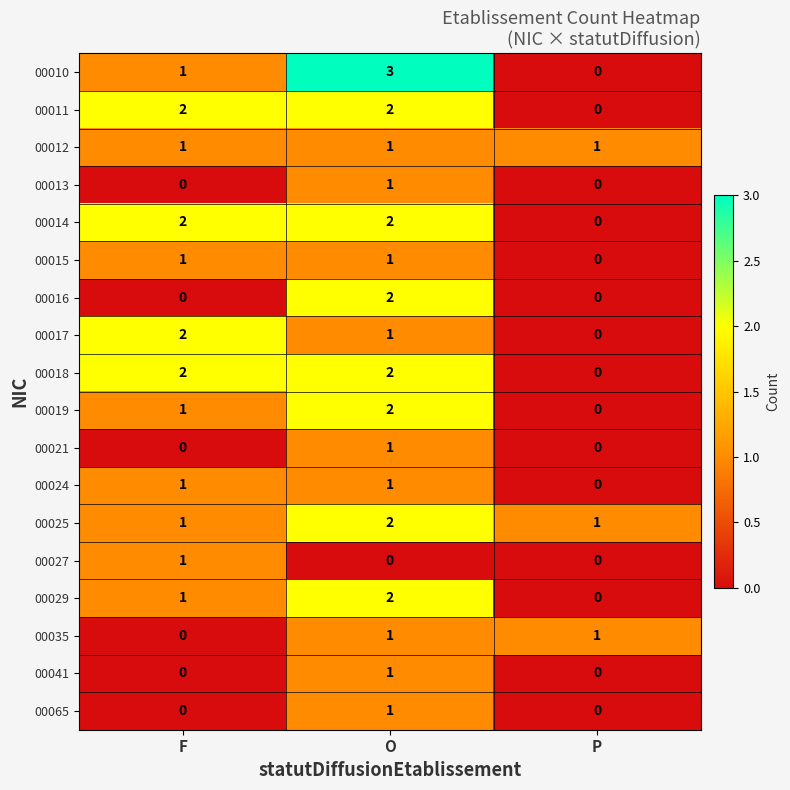

Which series changed the most between O and P?

00010